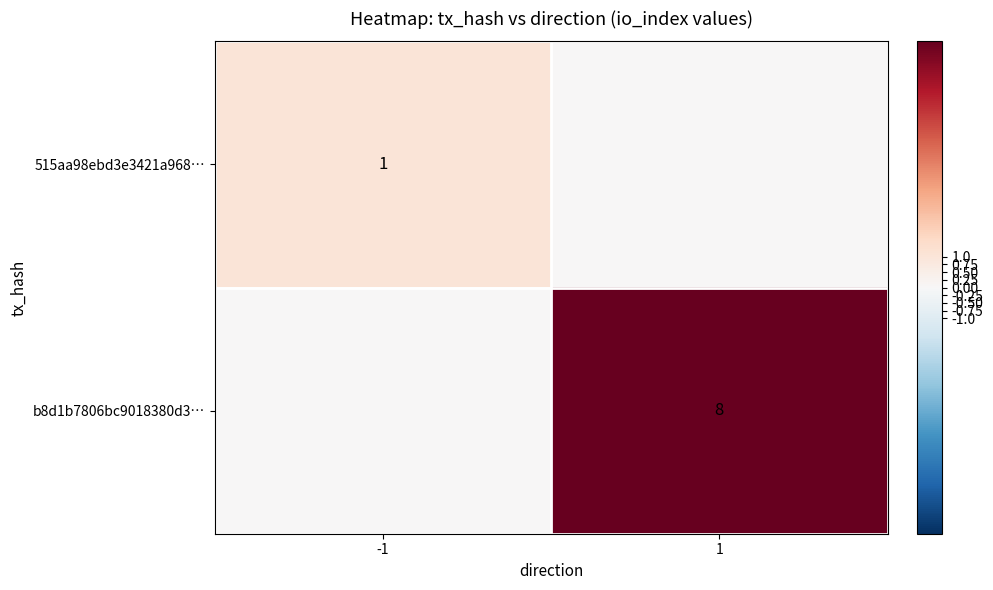

The value of b8d1b7806bc9018380d3… at 1 is 3. True or false?

False